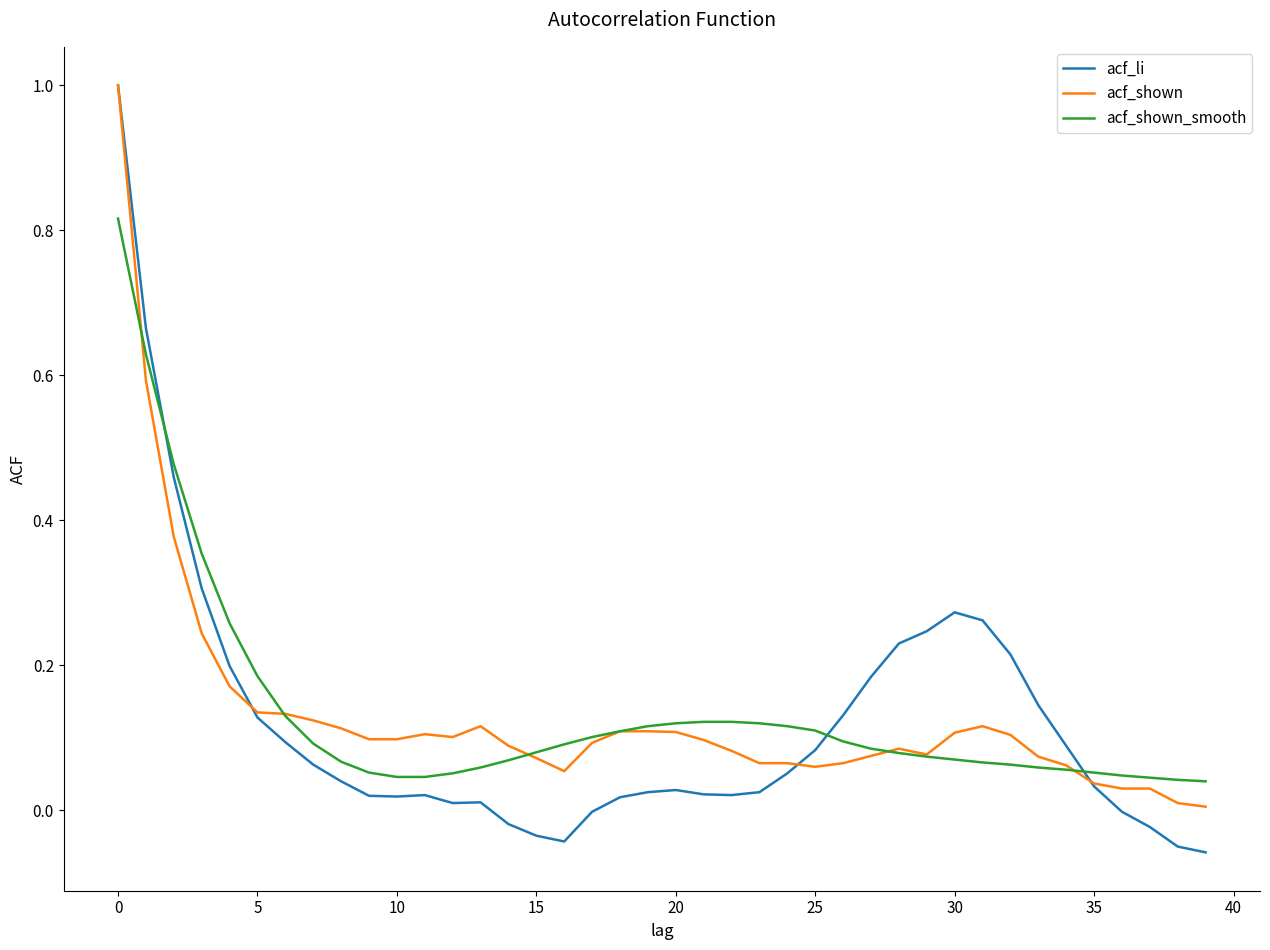

What is the highest value of the acf_li series?

1.0